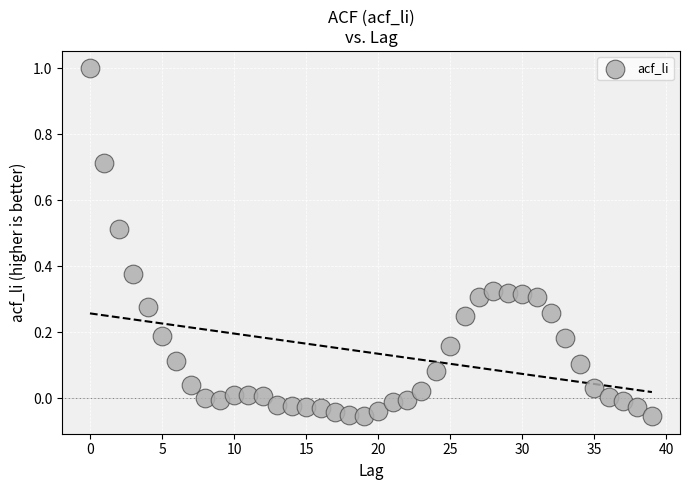

What is the range of Y values (max minus min)?

1.1